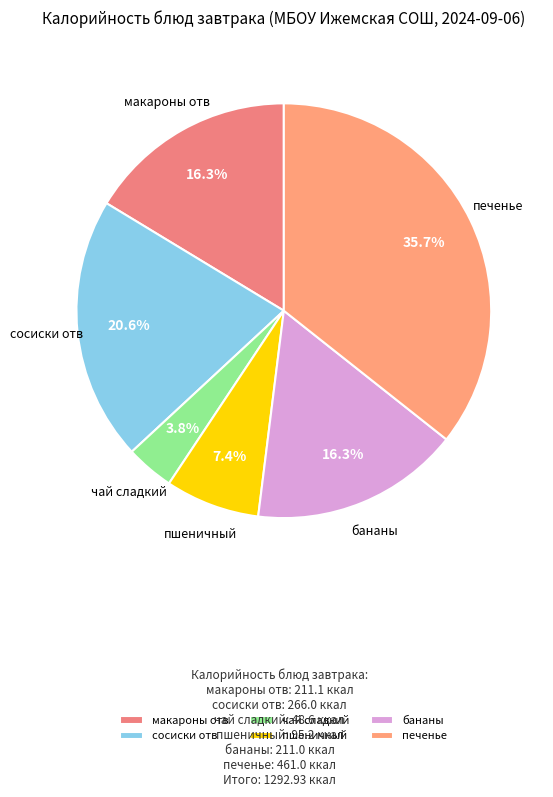

What is the smallest slice in the pie chart?

чай сладкий